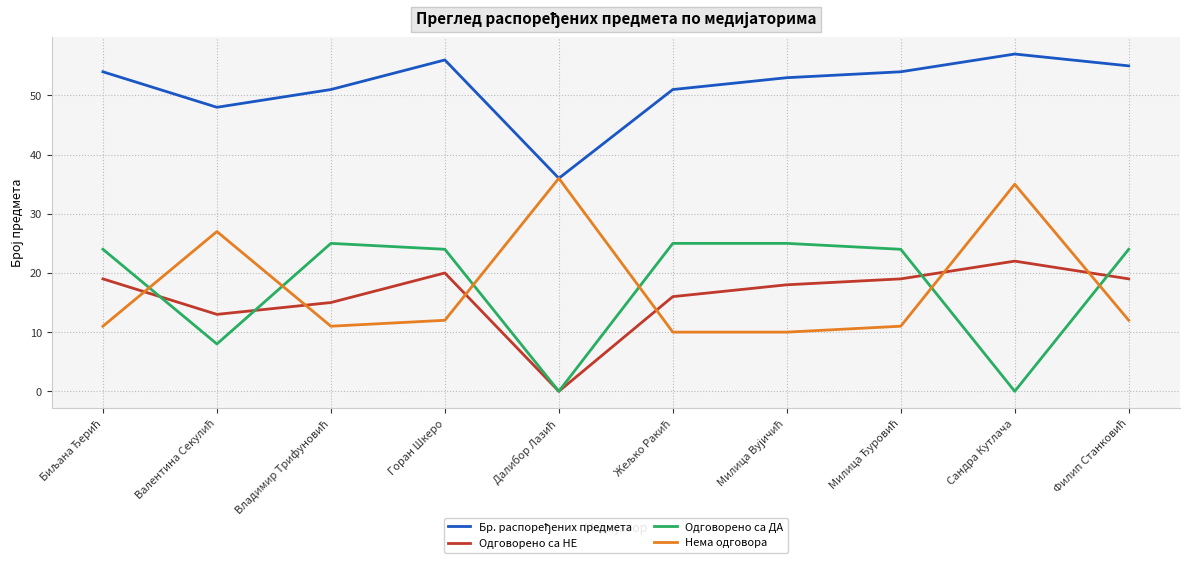

Is it true that Одговорено са НЕ equals 20 at Горан Шкеро?

True